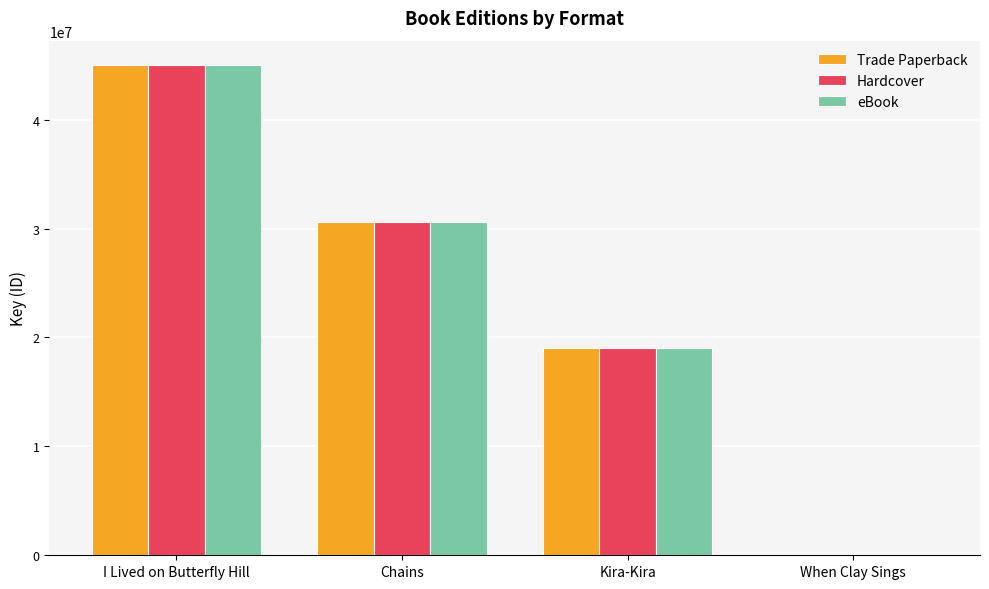

True or false: Hardcover has a value of 30585656 at Chains.

True